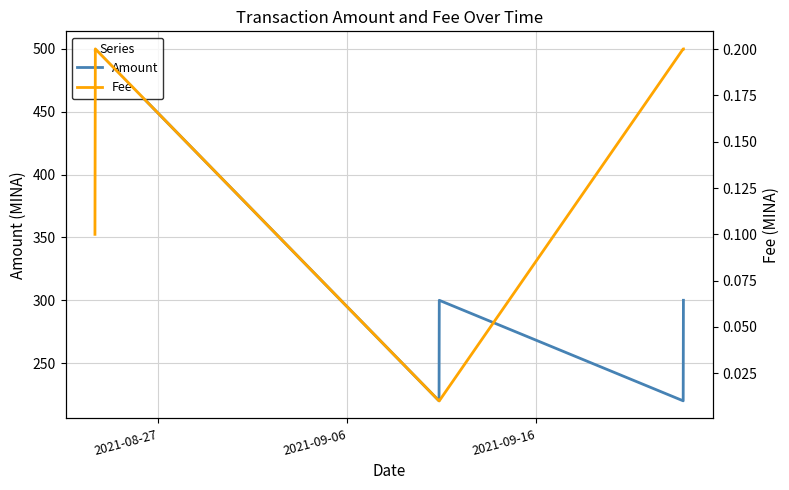

True or false: Amount has more than 2 points higher than both neighbors.

False